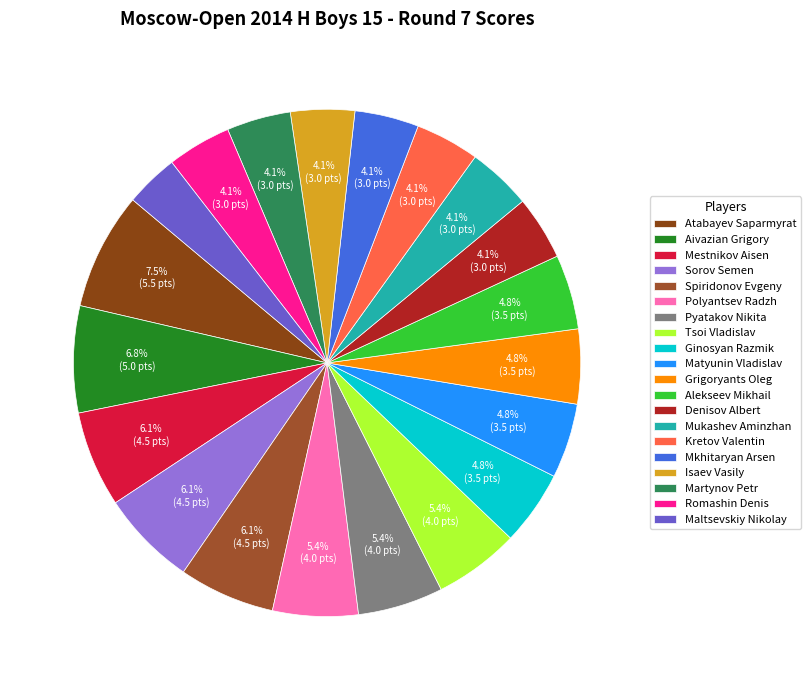

Approximately how many times larger is the value at Mukashev Aminzhan compared to Polyantsev Radzh?

0.8